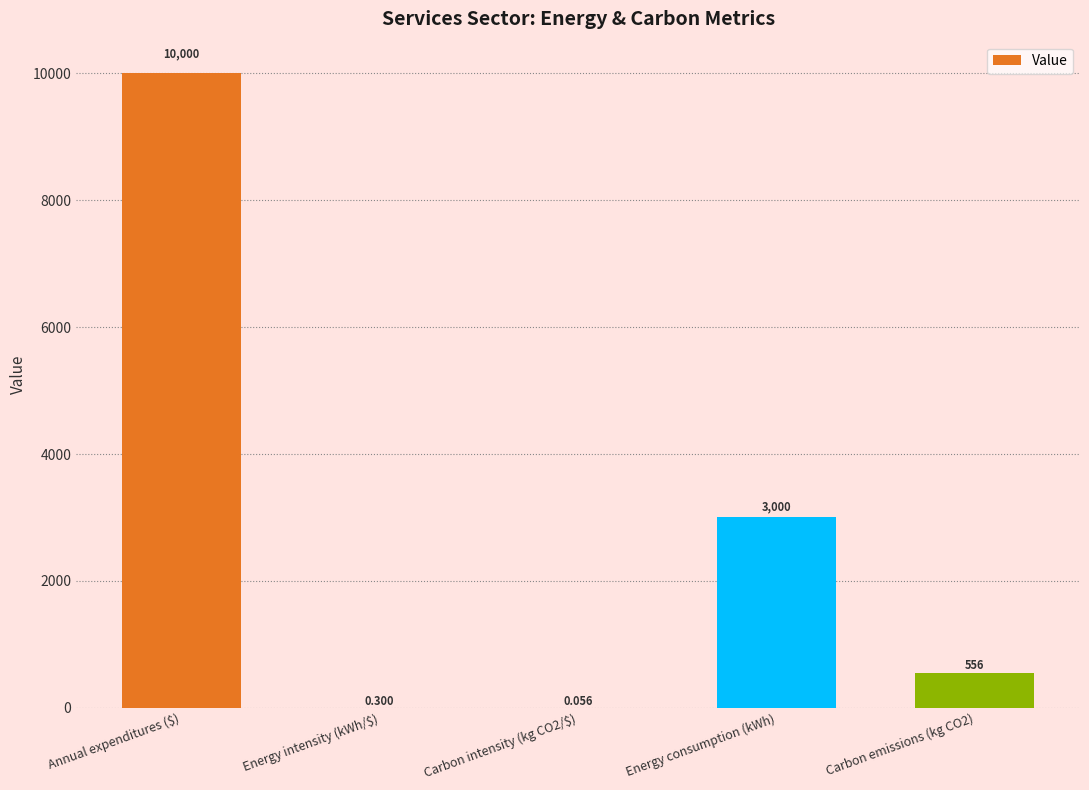

What is the sum of all values?

13555.9